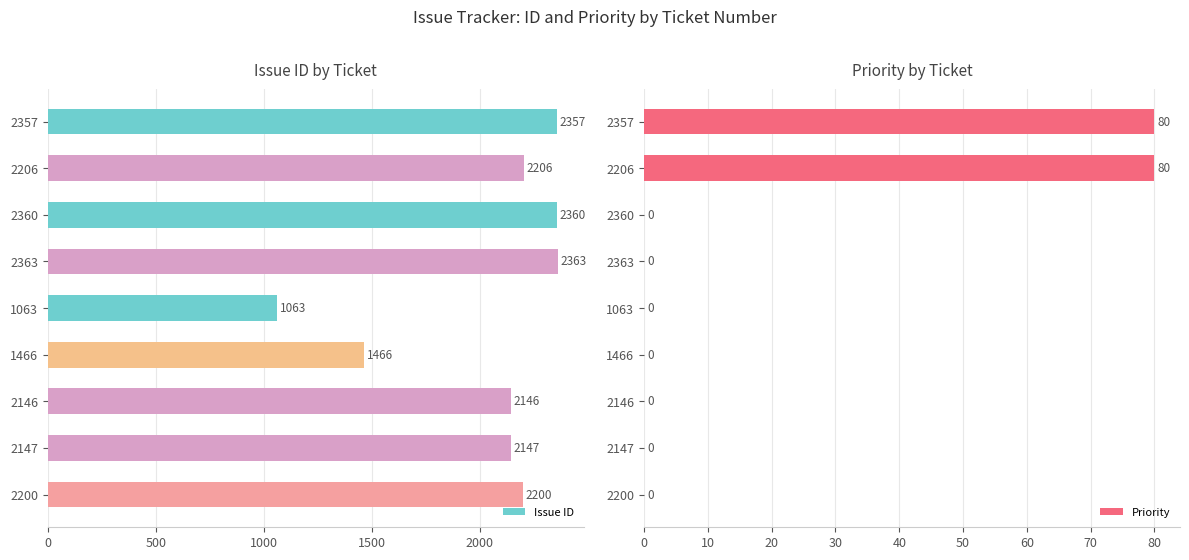

Which category has the lowest value in the Issue ID series?

1063